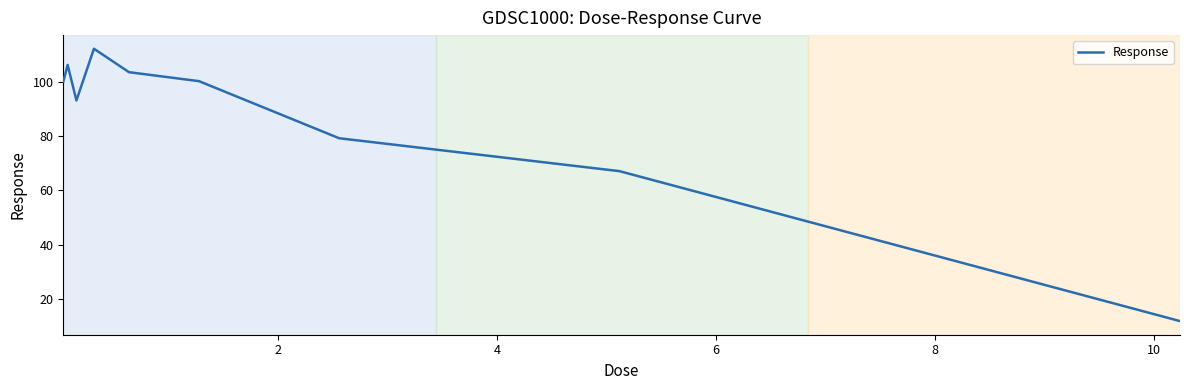

How many interior local peaks (higher than both neighbors) does the data have?

2